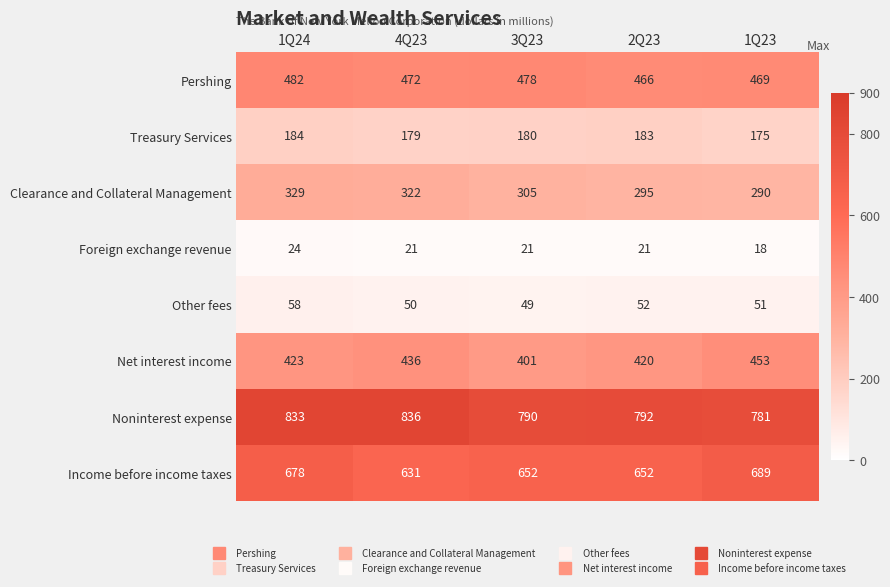

What is the minimum value shown in the chart?

18